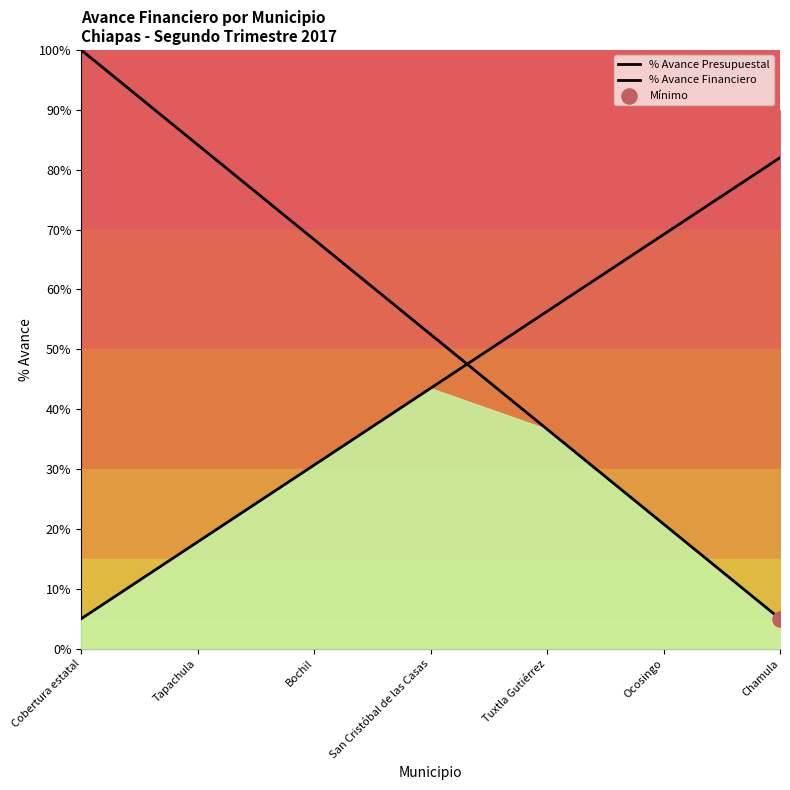

What is the total value across all series at Bochil?

99.0